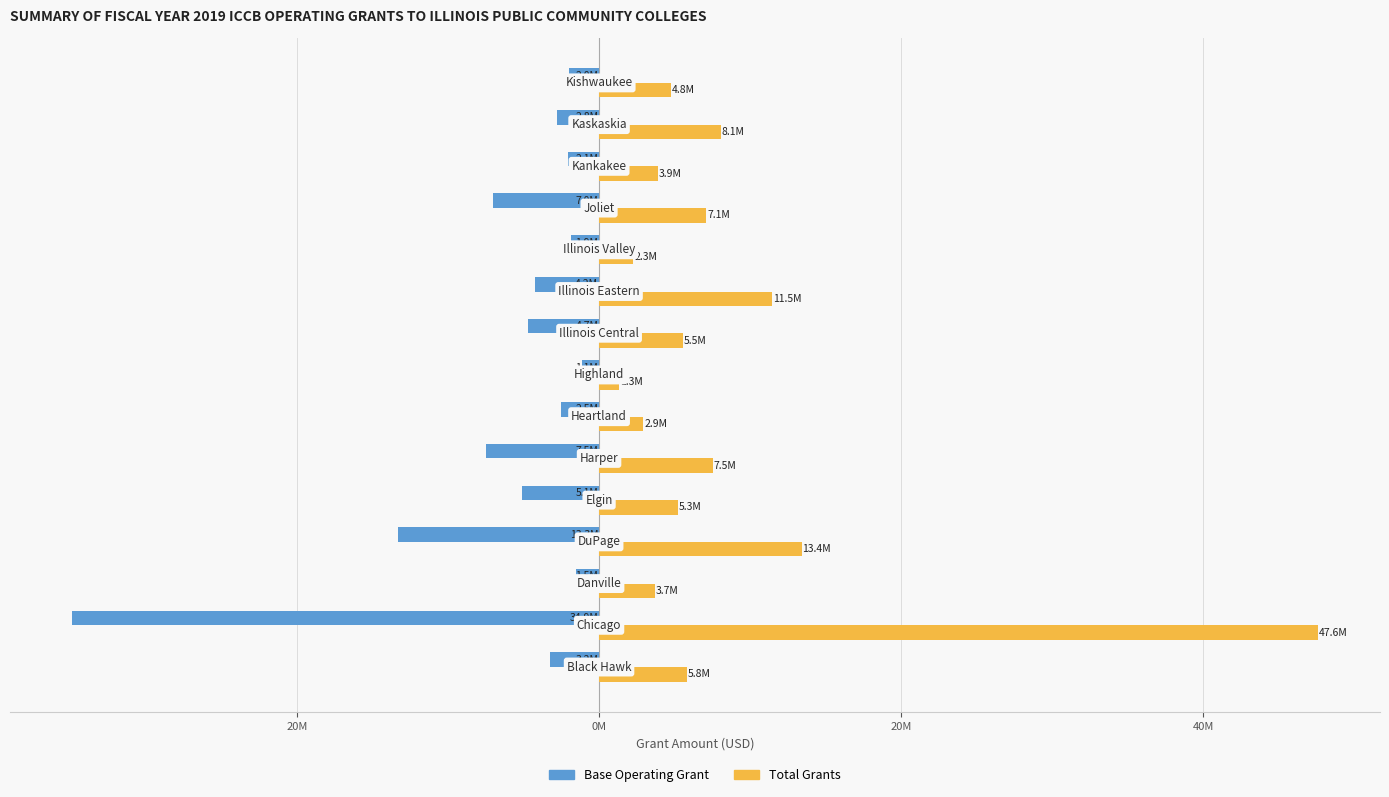

What are all the series names shown in the legend?

Base Operating Grant, Total Grants